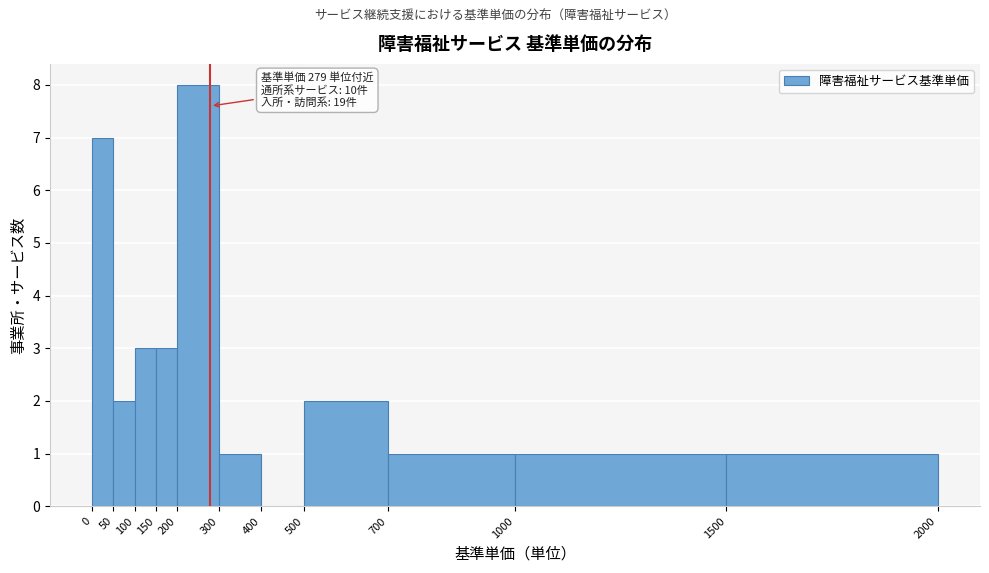

Which range on the x-axis has the tallest bar?

200 to 300